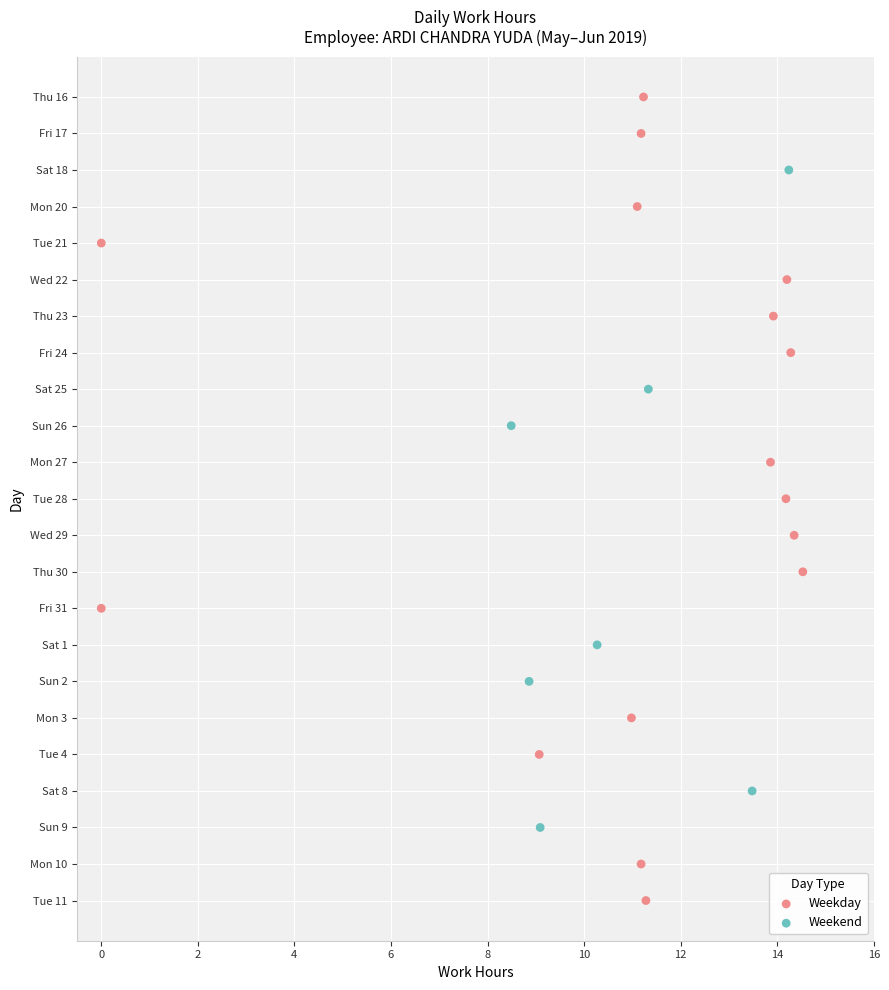

What are all the series names shown in the legend?

Weekday, Weekend